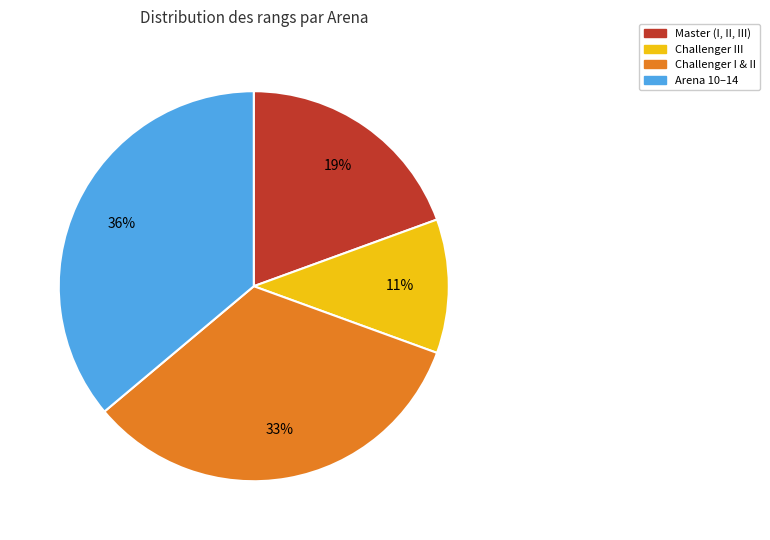

Does any single category account for the majority?

No